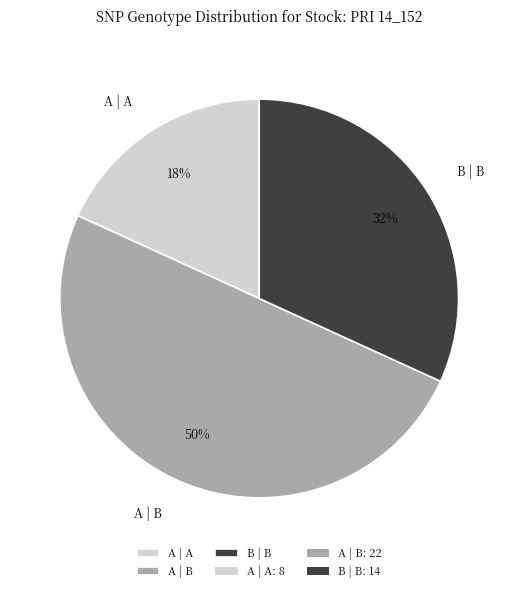

Rank the categories by value from highest to lowest.

A | B, B | B, A | A